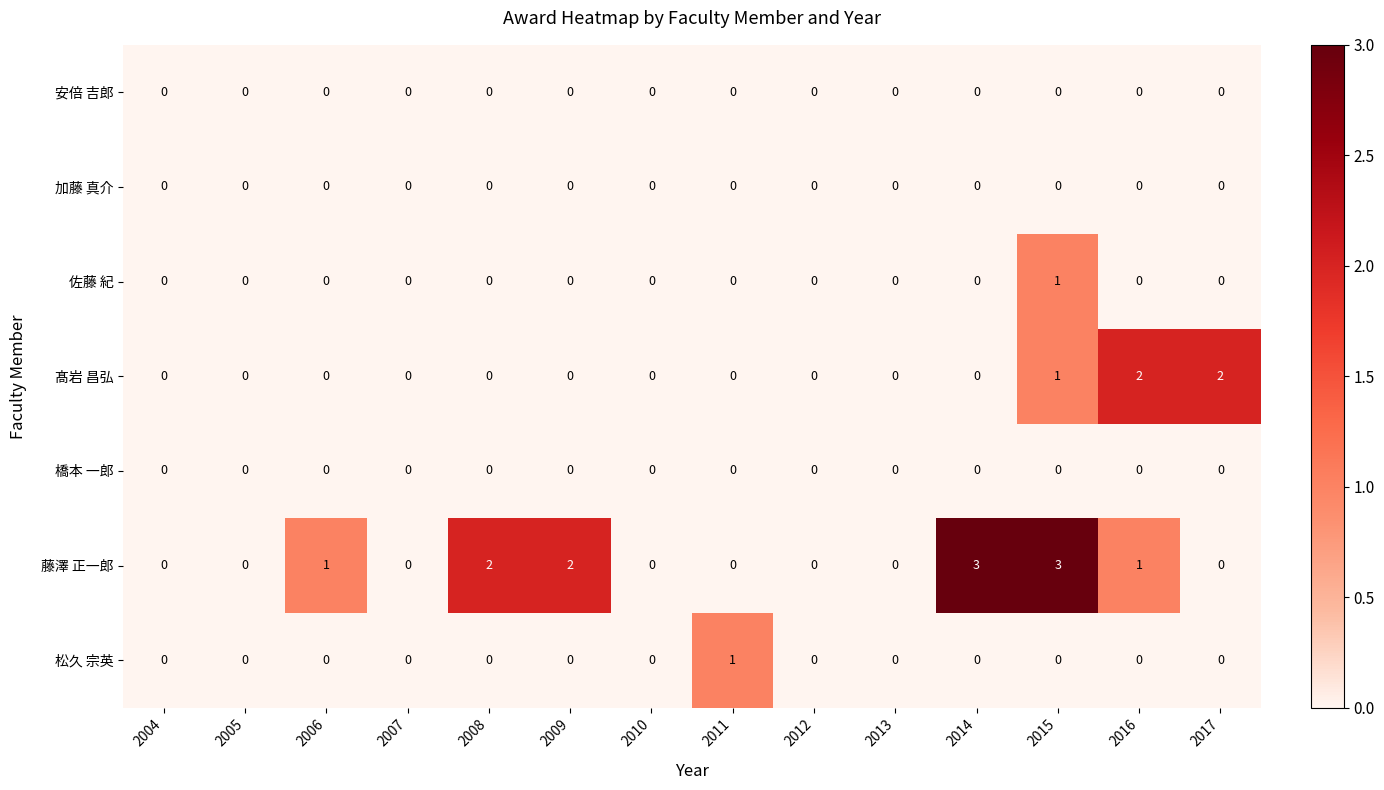

What is the greatest value displayed?

3